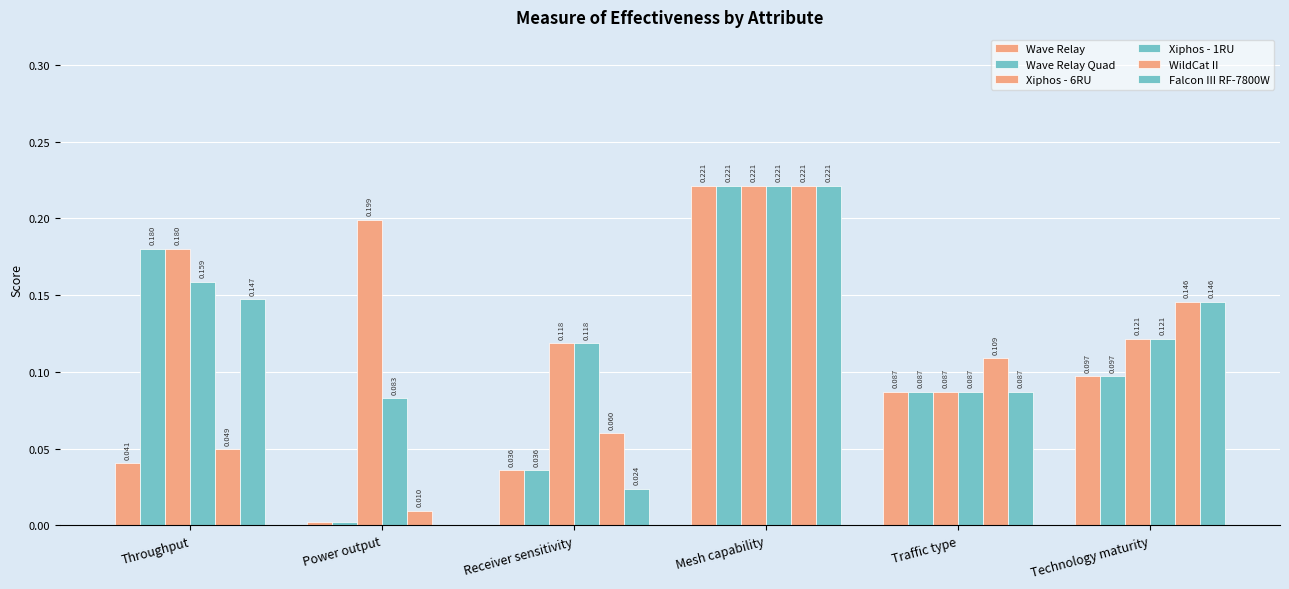

Count the number of data series in this chart.

6